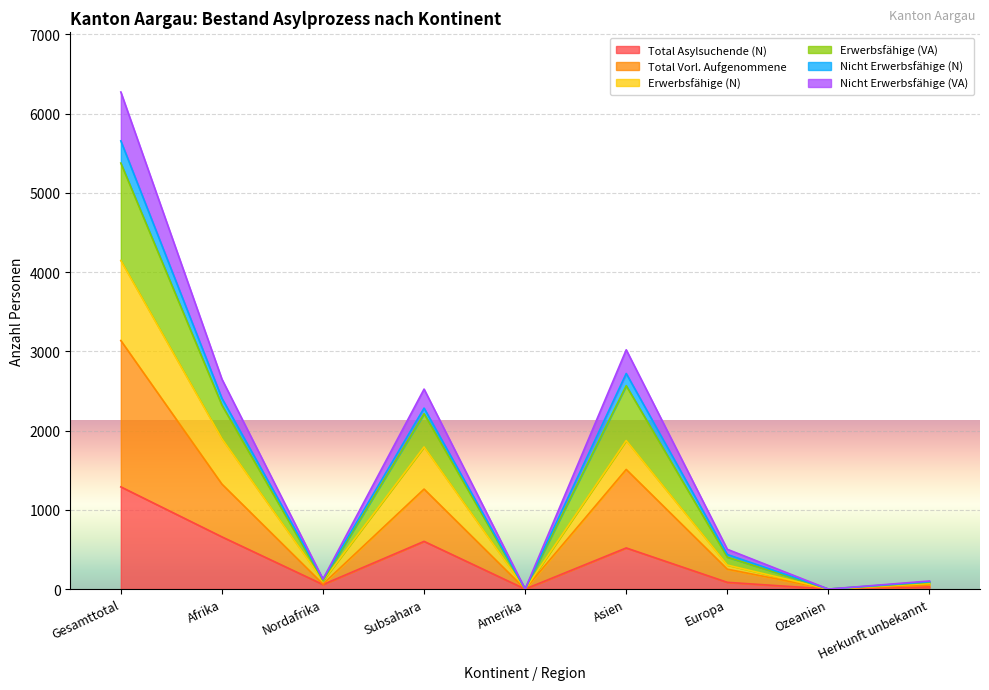

Between Subsahara and Ozeanien, which is larger?

Subsahara